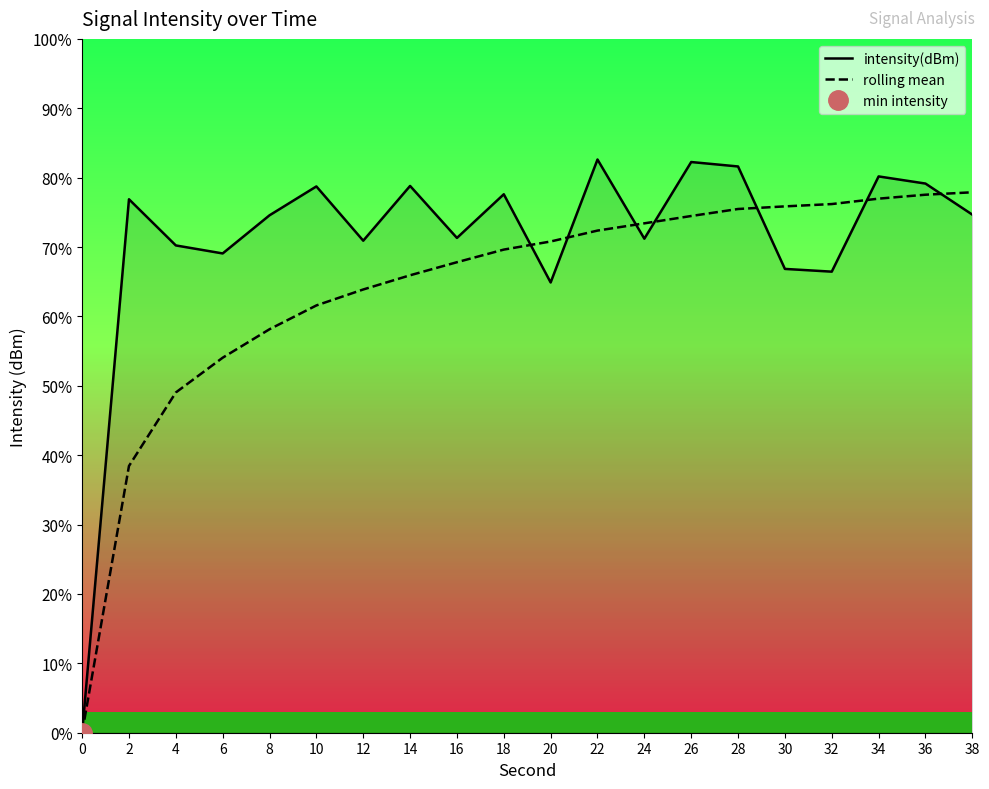

Count the number of data series in this chart.

2